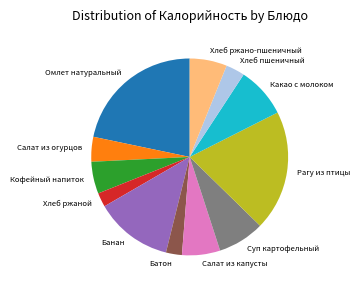

Is Суп картофельный the majority of the pie?

No